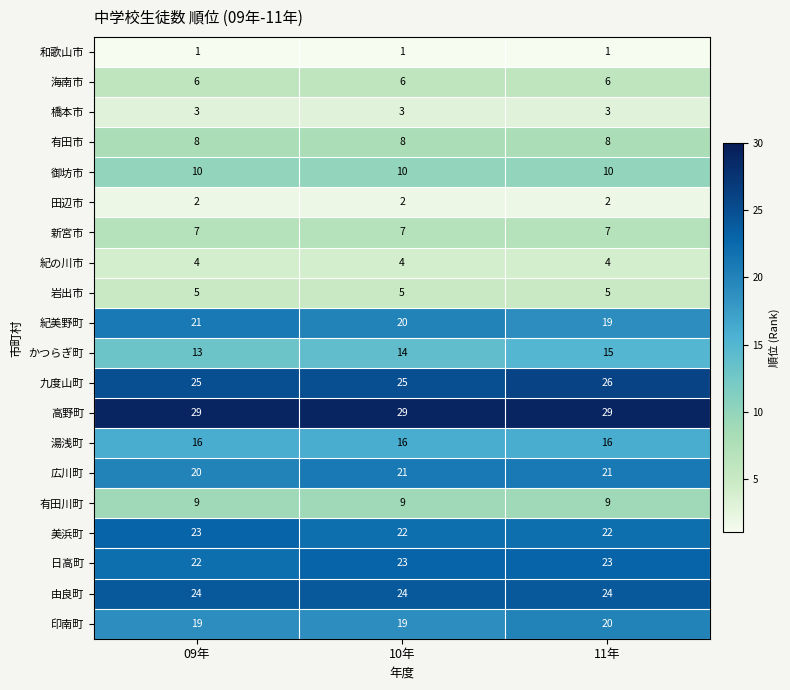

At which category is the sum across all series the highest?

11年